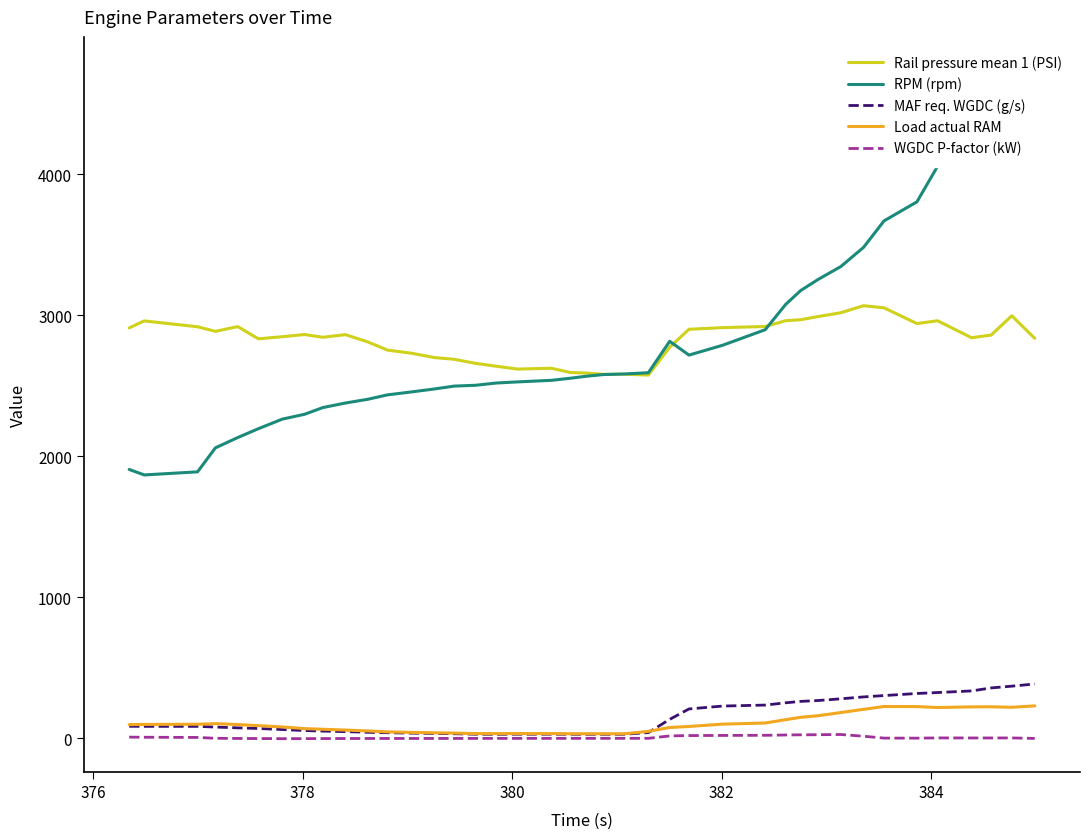

Which series has the largest range (max minus min)?

RPM (rpm)